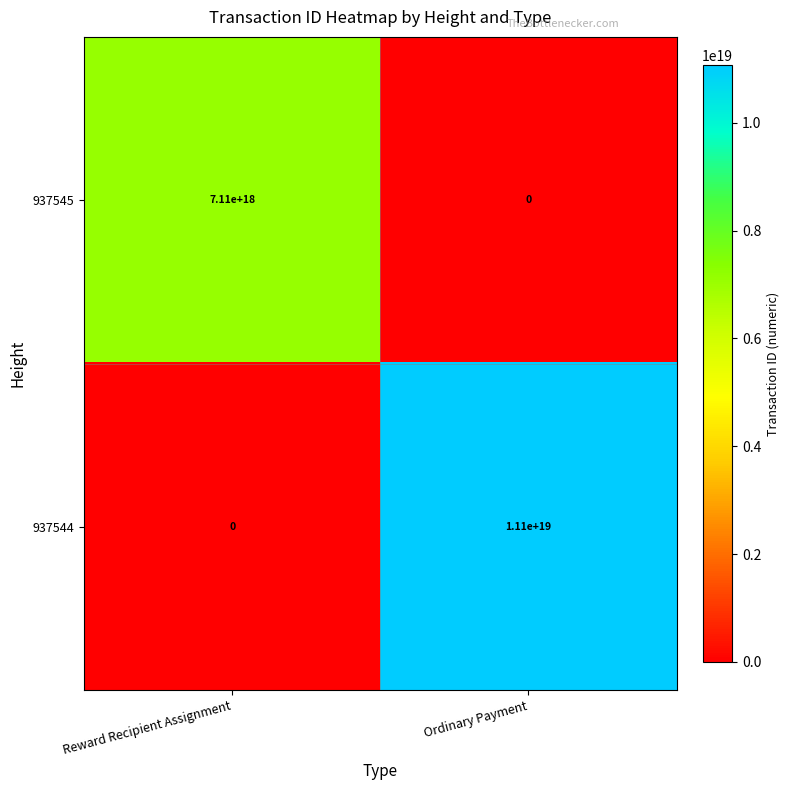

At how many categories does at least one series exceed 2798727760697232384?

2